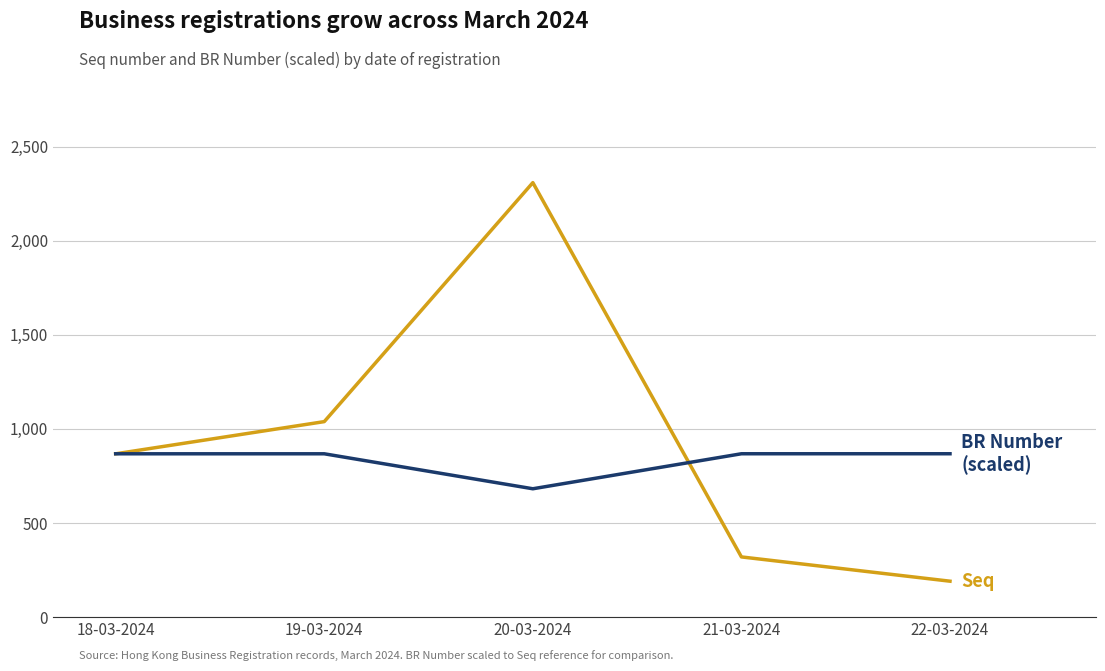

At which category does the chart reach its minimum across all series?

22-03-2024